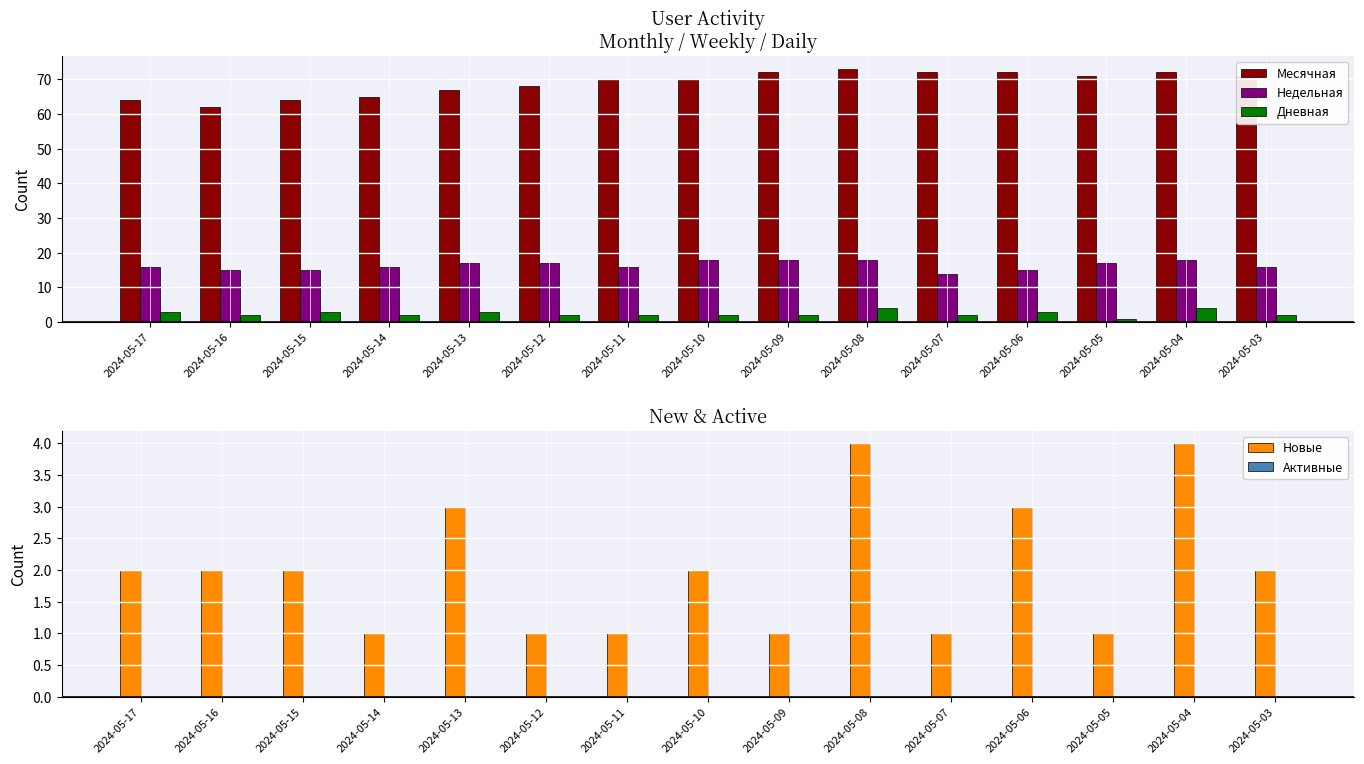

The Активные series shows 0 at 2024-05-15. True or false?

True